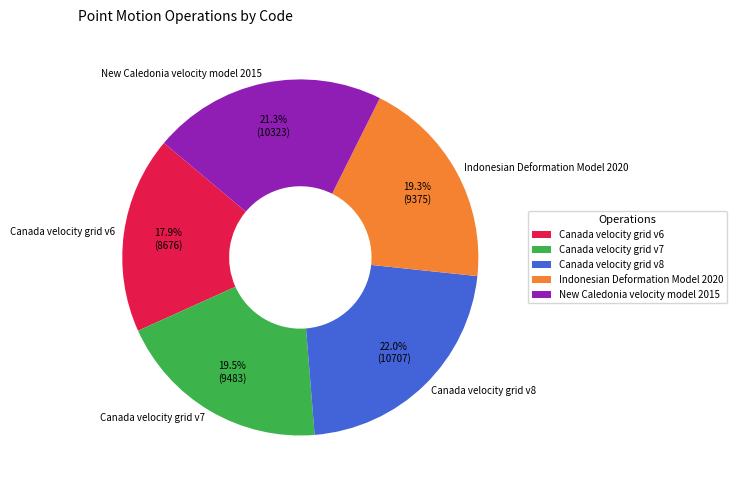

How many slices are in this pie chart?

5